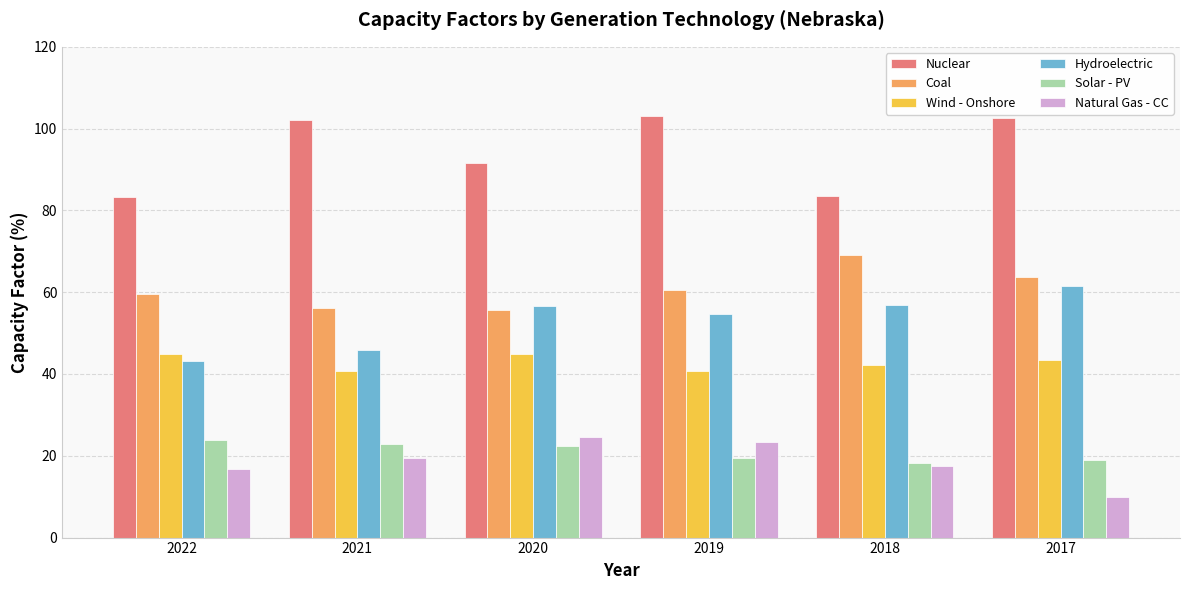

Count the number of categories in the chart.

6